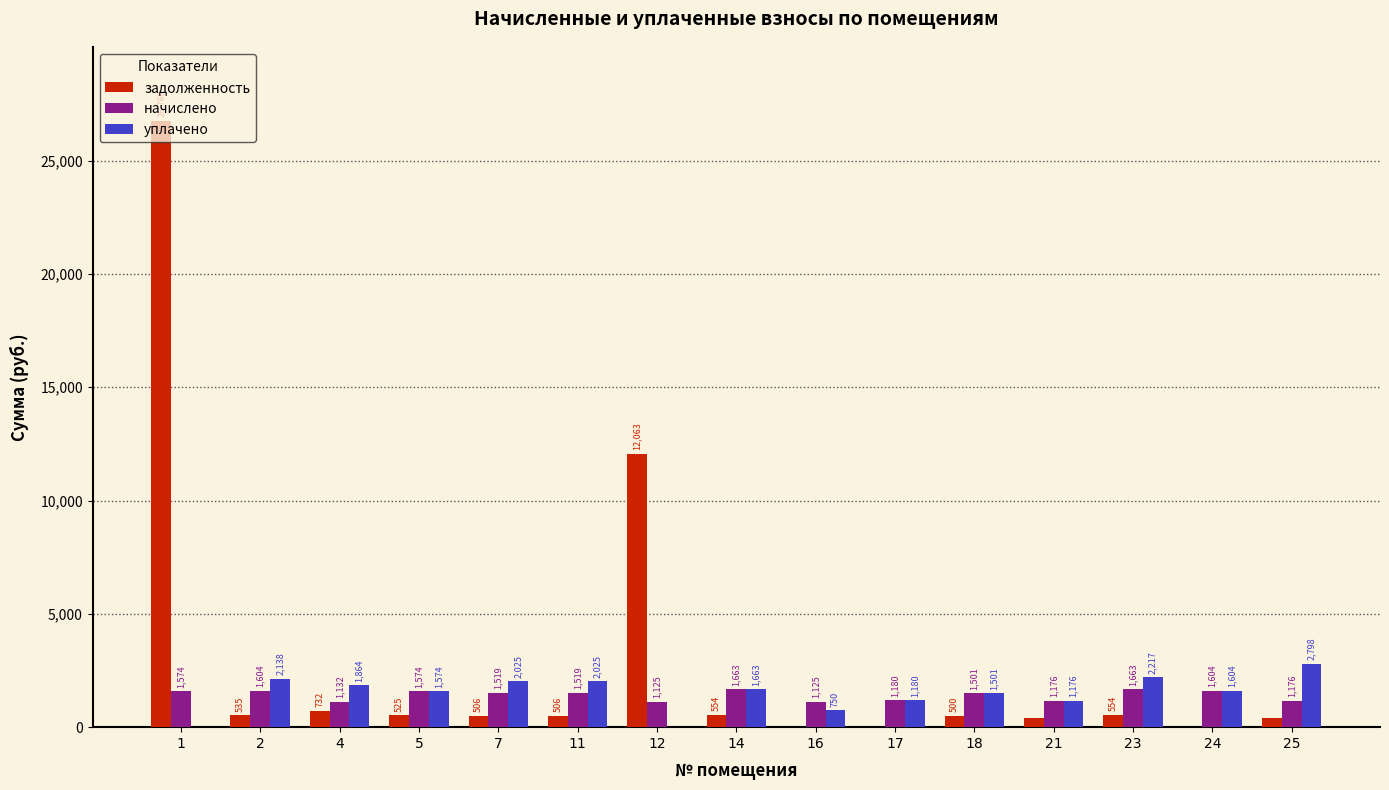

At which label is начислено closest to 1393?

18